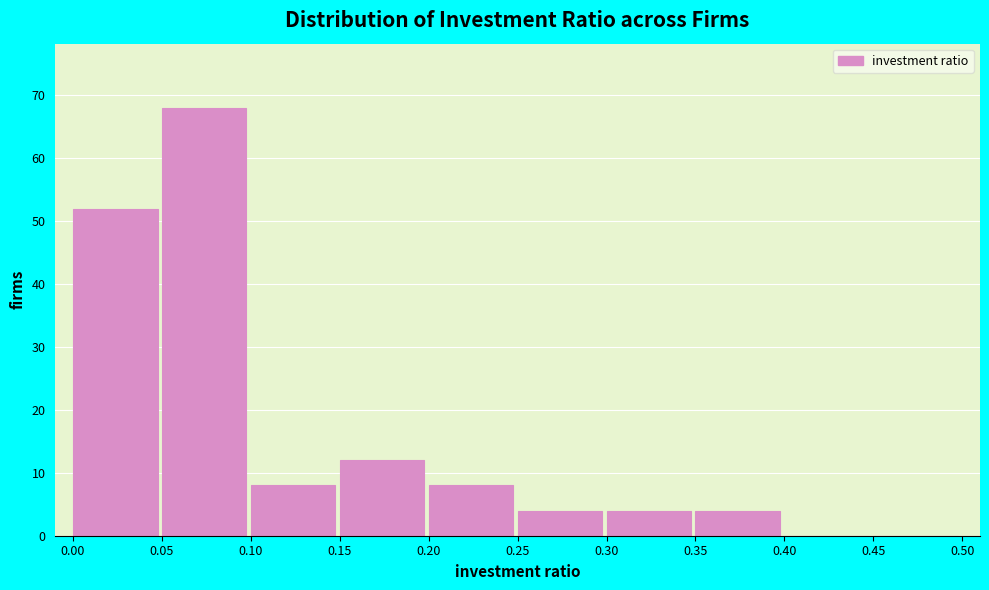

Reading left to right, transcribe this chart: for each bar, give the range it covers on the x-axis and its height. The values are not printed on the chart, so give them approximately, as read against the axis.

0.00 to 0.05: 52
0.05 to 0.10: 68
0.10 to 0.15: 8
0.15 to 0.20: 12
0.20 to 0.25: 8
0.25 to 0.30: 4
0.30 to 0.35: 4
0.35 to 0.40: 4
0.40 to 0.45: 0
0.45 to 0.50: 0